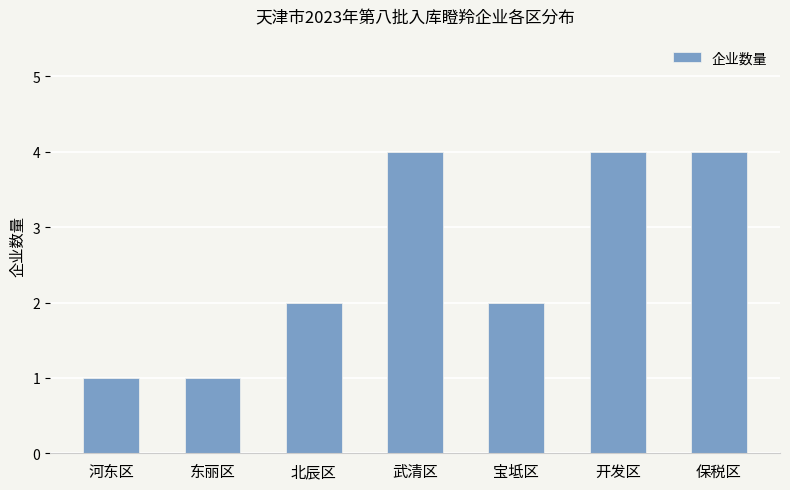

True or false: the data shows 1 at 武清区.

False